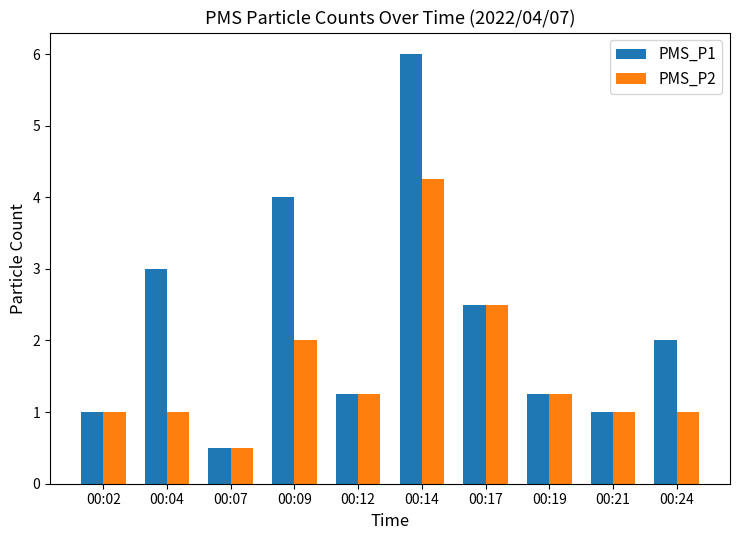

At which label is PMS_P1 closest to 3?

00:04